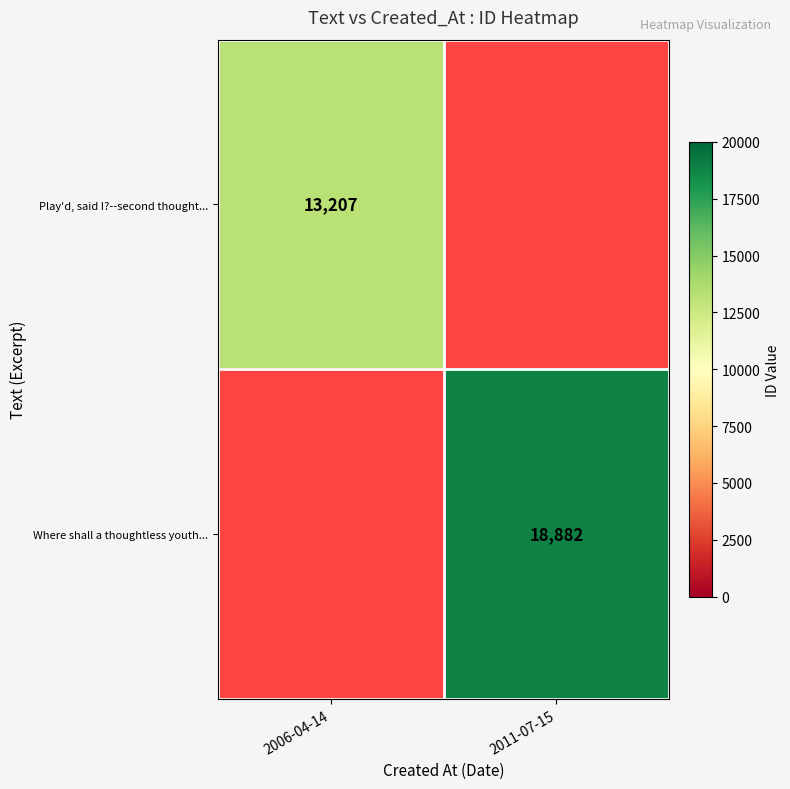

Is the value of Where shall a thoughtless youth... at 2011-07-15 greater than the value of Play'd, said I?--second thought... at 2006-04-14?

Yes